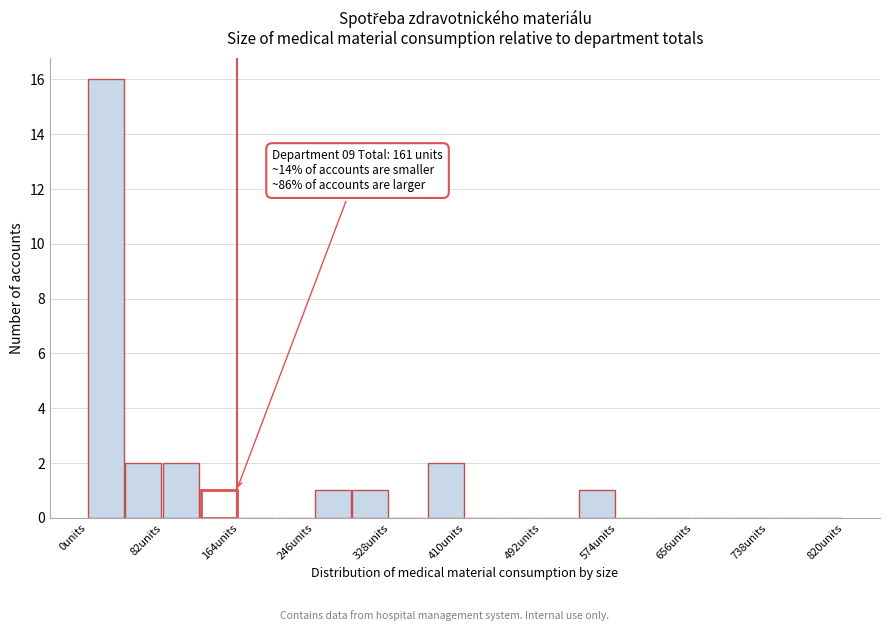

Which range on the x-axis has the tallest bar?

0 to 41